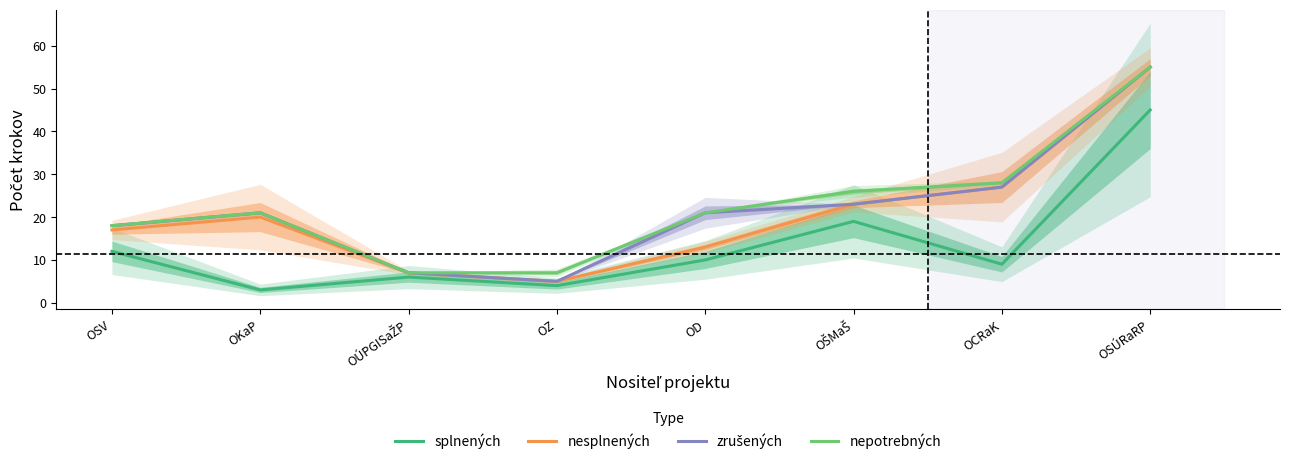

How many lines are shown in the chart?

4